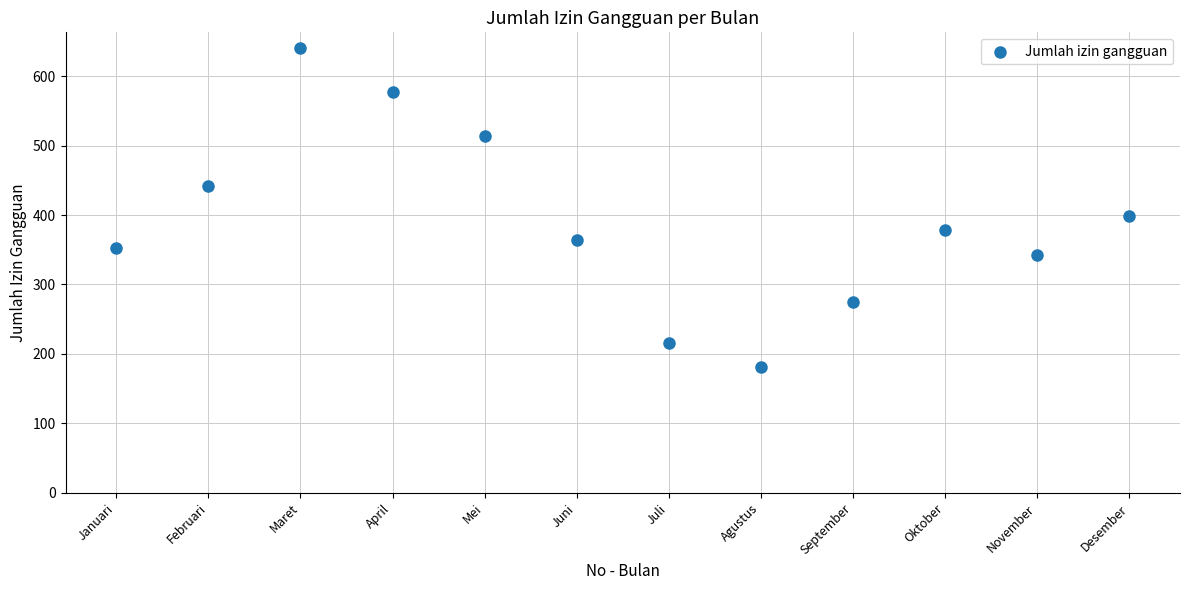

What Y value in the scatter plot is closest to 410?

398